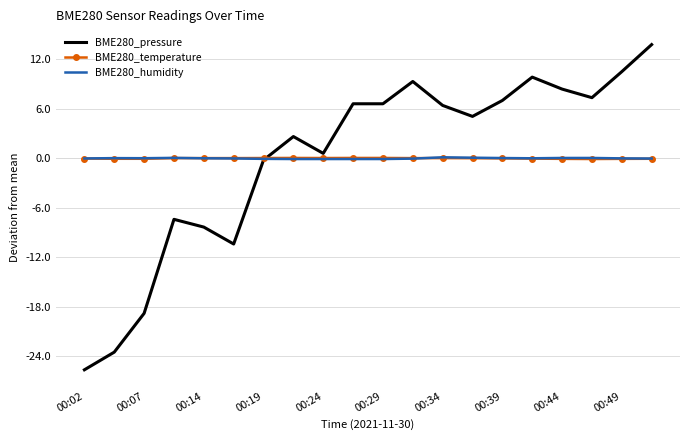

Which series has the widest spread of values?

BME280_pressure